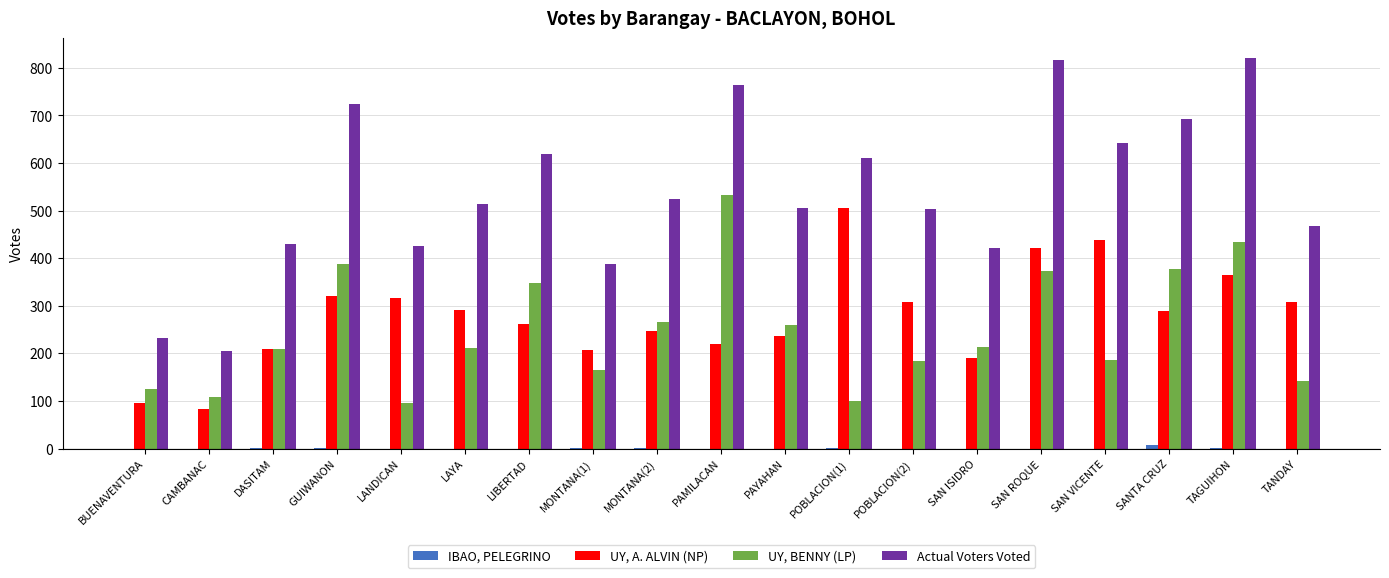

Between LANDICAN and SANTA CRUZ, which series saw the biggest shift?

UY, BENNY (LP)